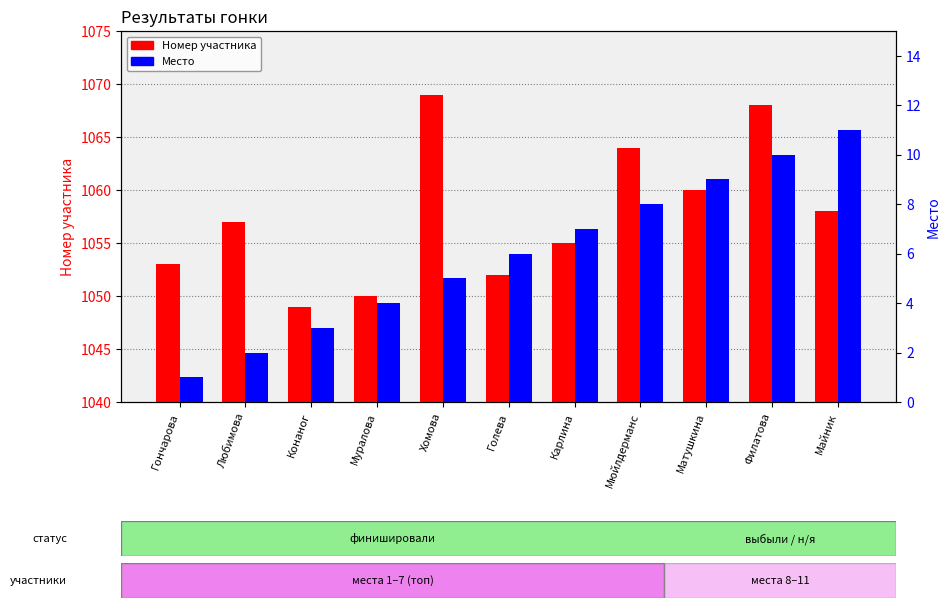

Count the Место values in the range 3 to 9.

7